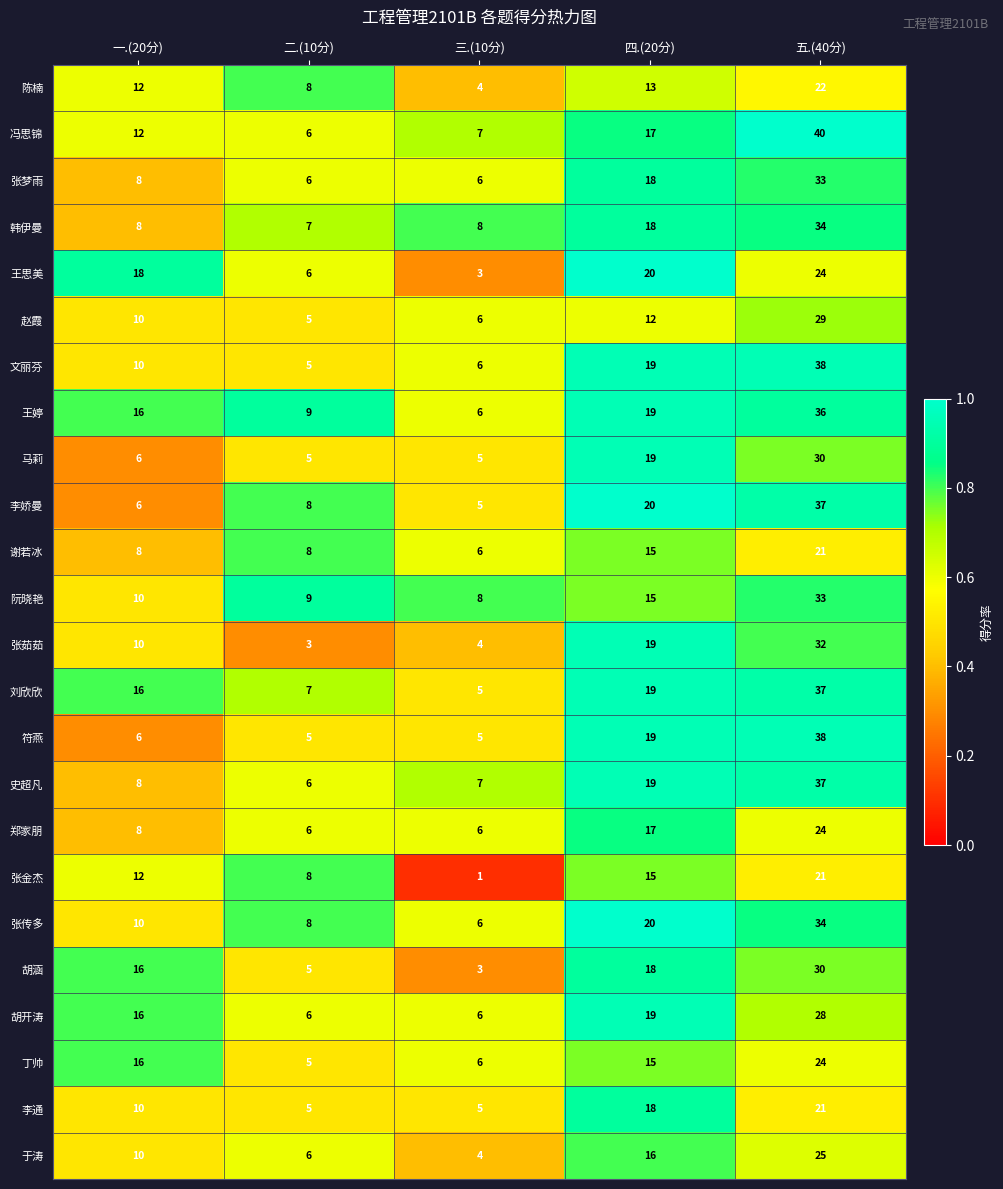

What is the lowest value of the 王思美 series?

3